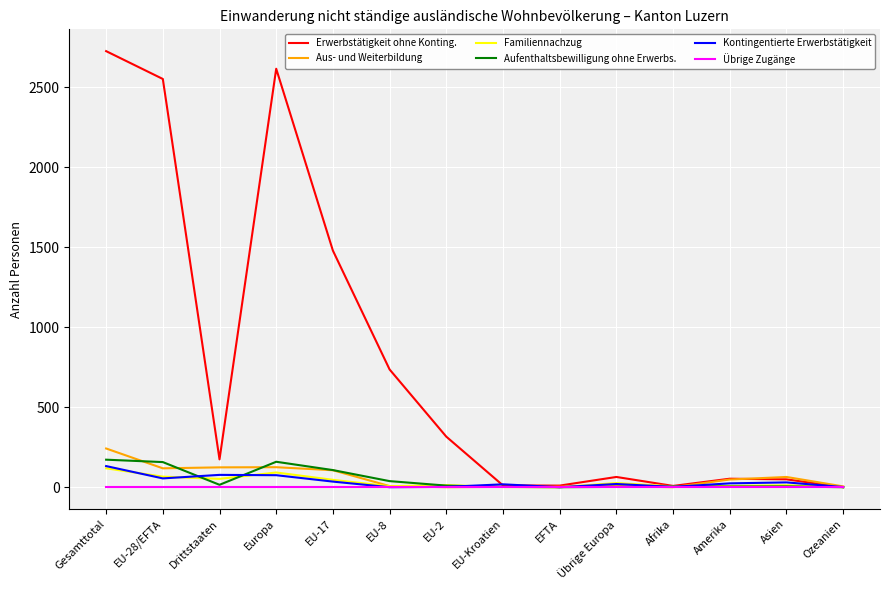

Is it true that Aus- und Weiterbildung equals 124 at Drittstaaten?

True